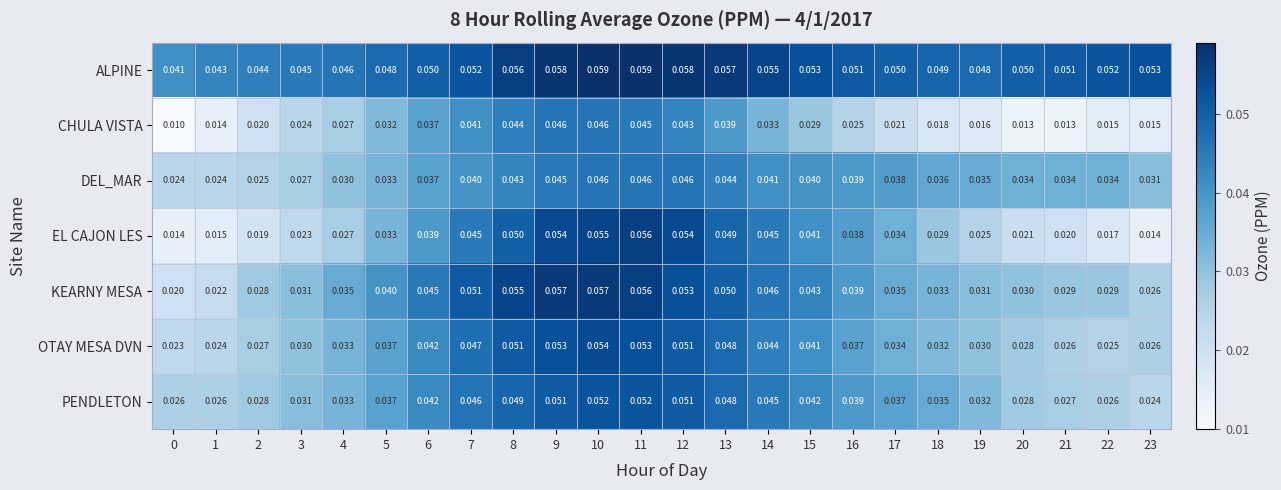

Is the value of CHULA VISTA at 10 greater than the value of ALPINE at 21?

No